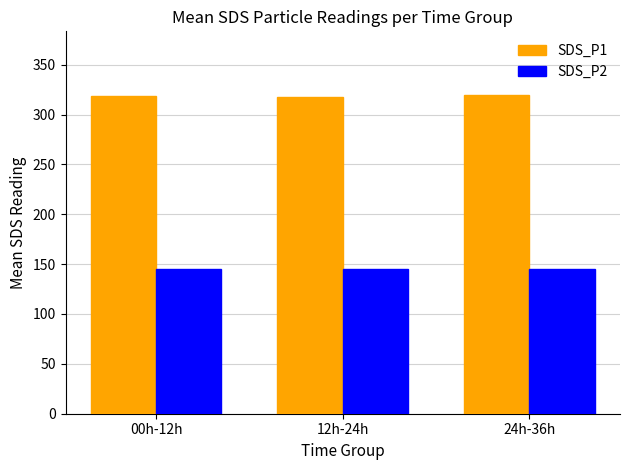

The SDS_P1 series shows 509.0 at 12h-24h. True or false?

False